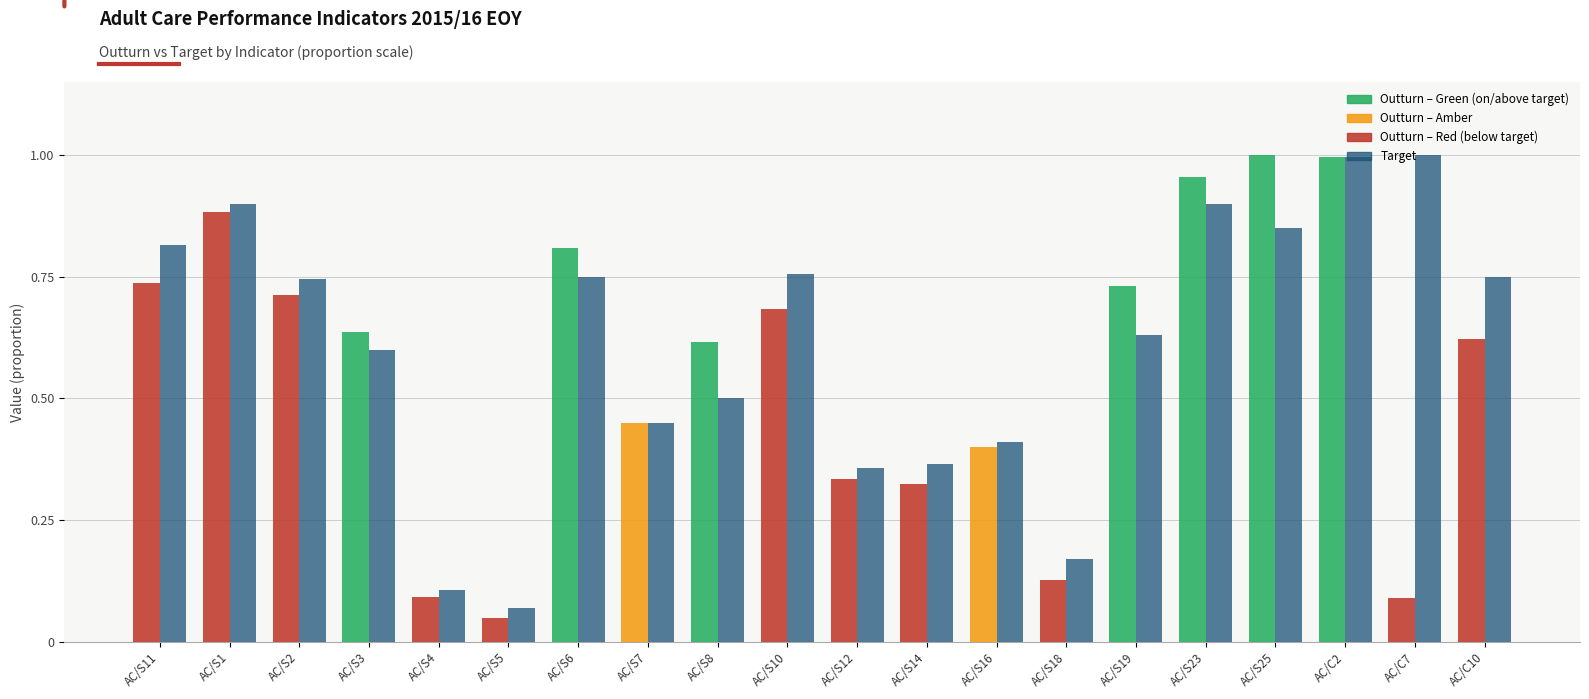

At which category is the sum across all series the highest?

AC/C2